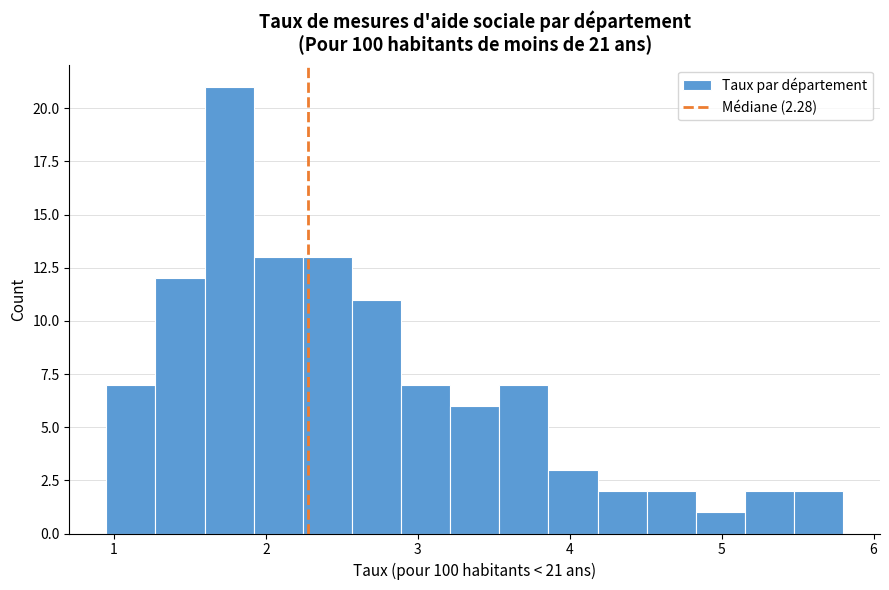

Read against the x-axis, roughly where is the centre of the tallest bar?

1.8